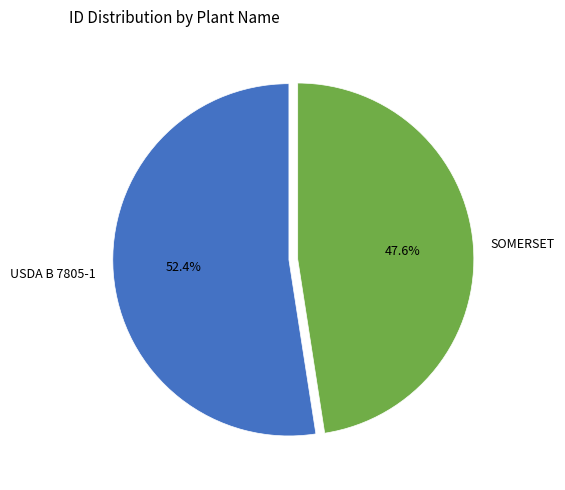

The SOMERSET slice represents 54% of the pie. True or false?

False